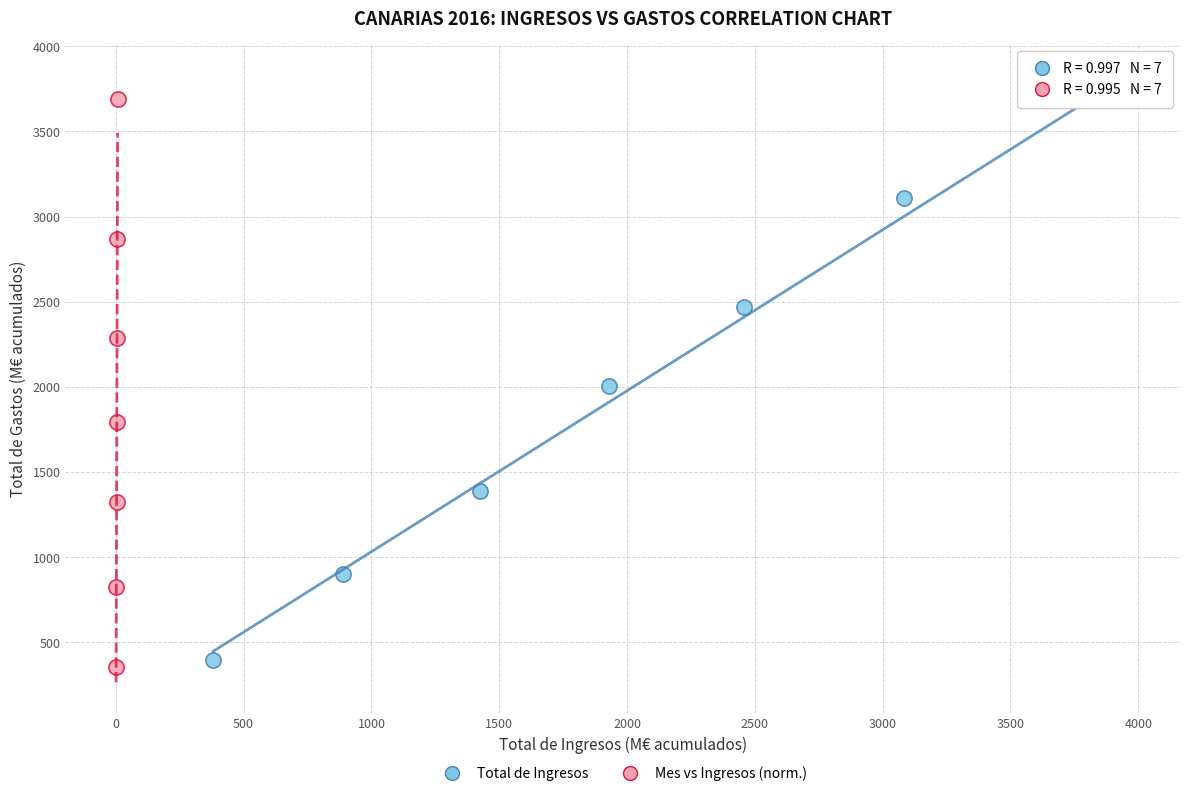

What are all the series names shown in the legend?

Total de Ingresos, Mes vs Ingresos (norm.)